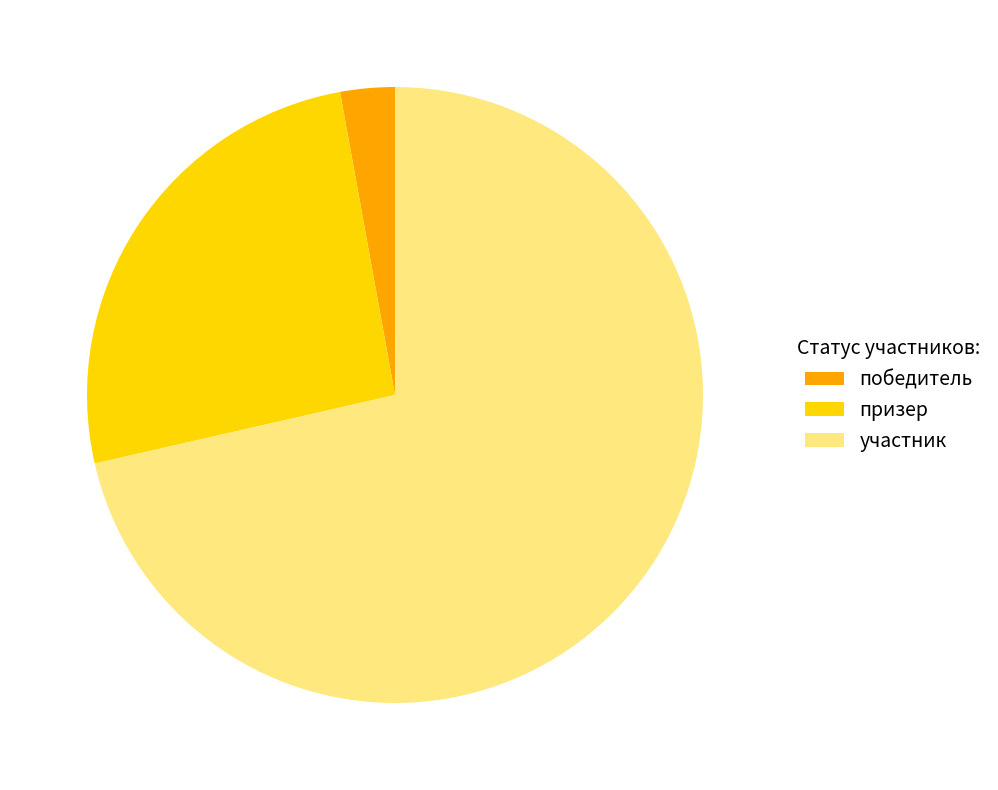

To the nearest percent, what percentage of the pie is призер?

26%